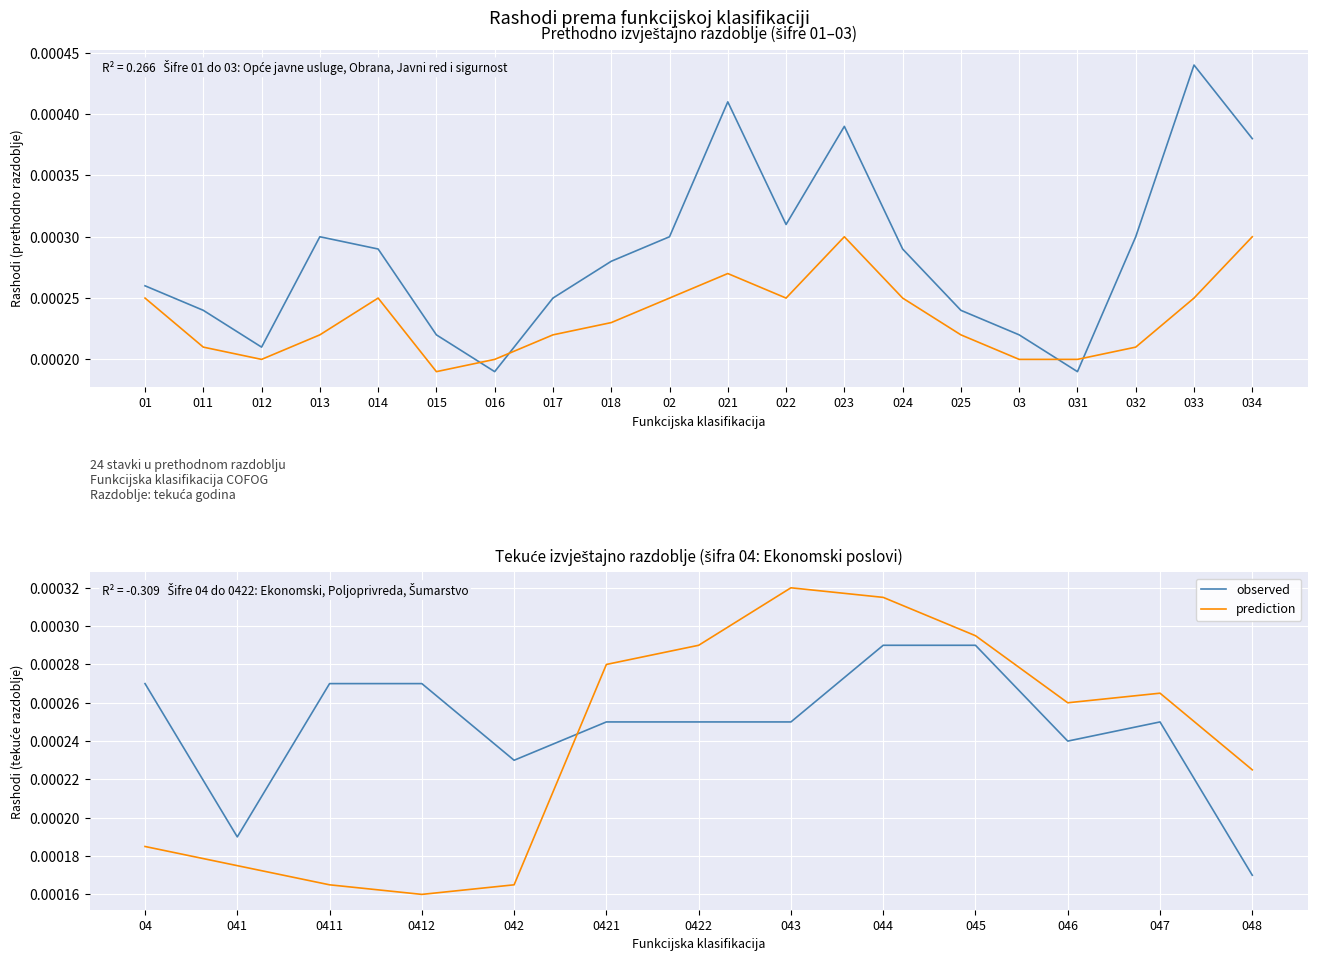

How many lines are shown in the chart?

2